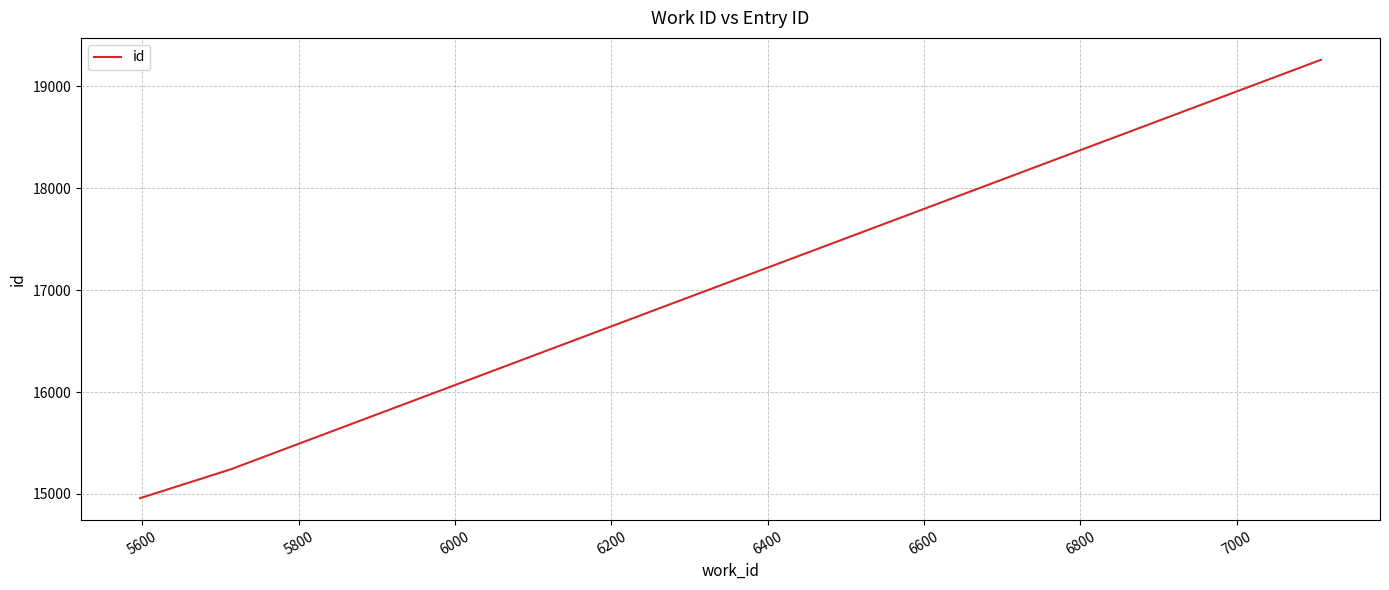

What is the maximum value shown in the chart?

19258